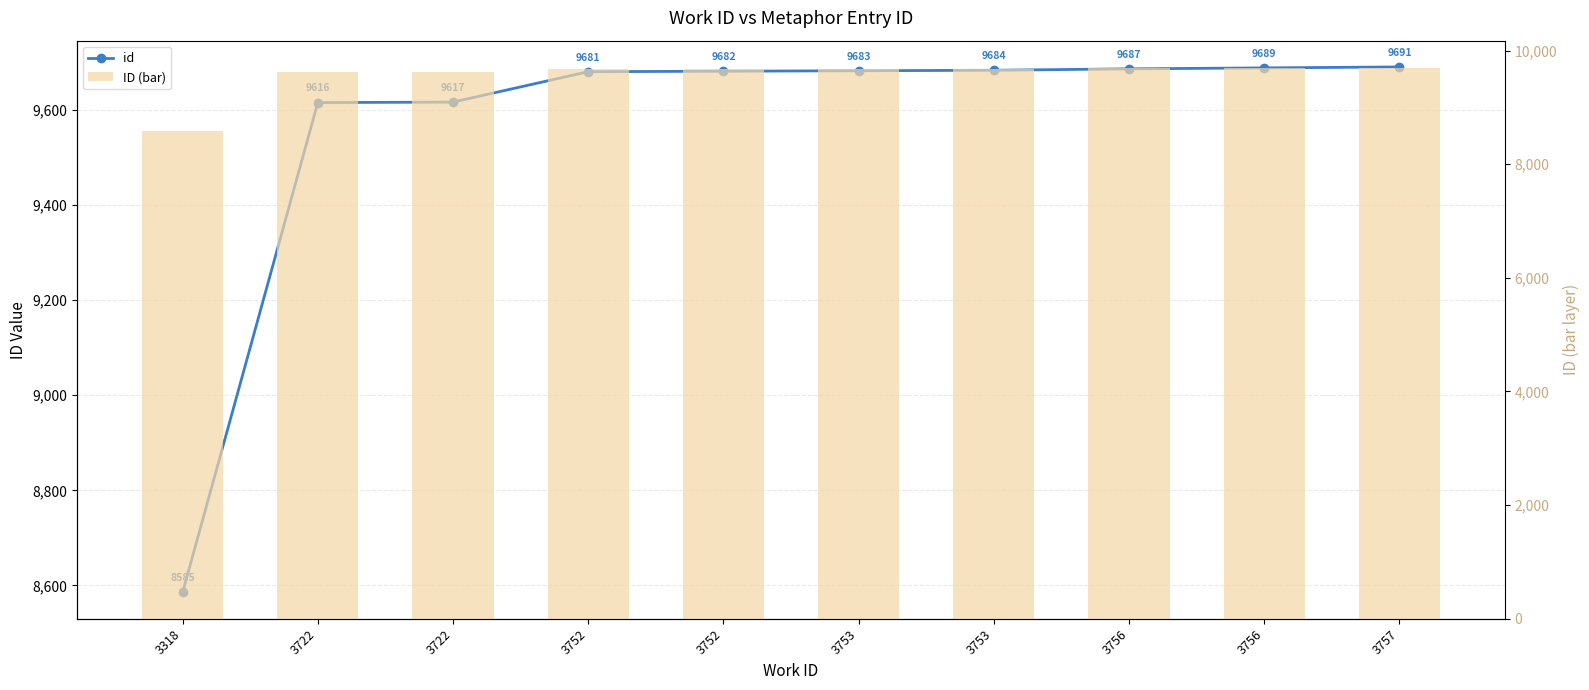

List the series in order of their peak value, lowest first.

id, ID (bar)